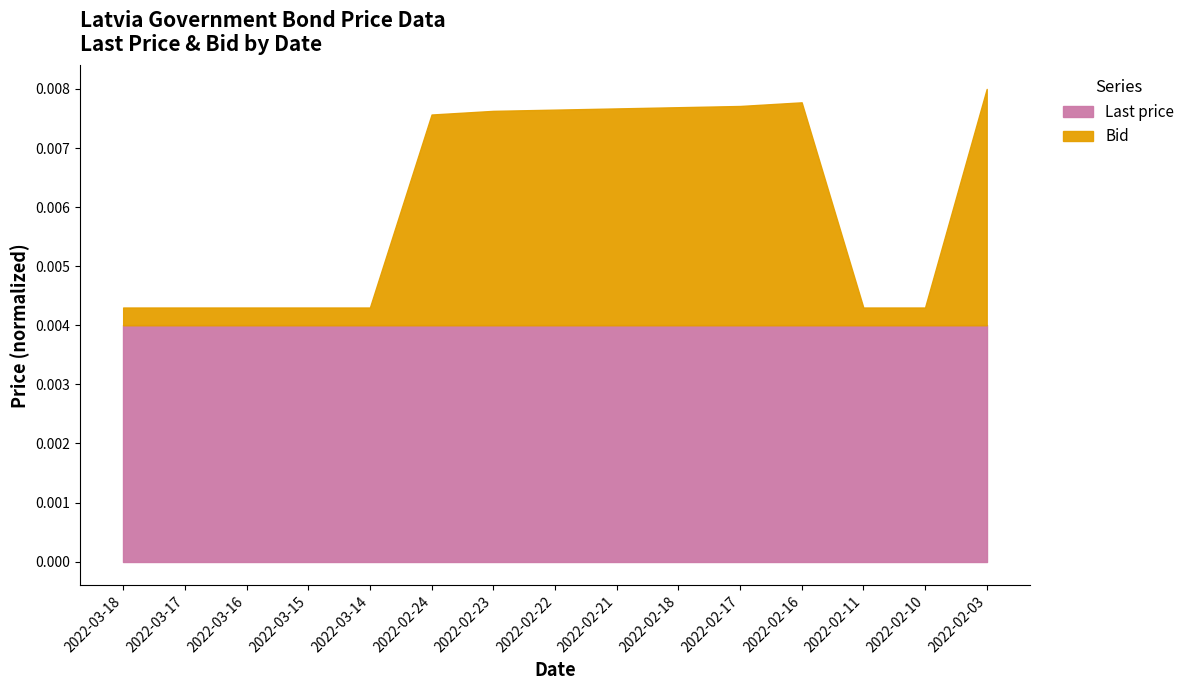

True or false: there are more than 2 points higher than both neighbors.

False